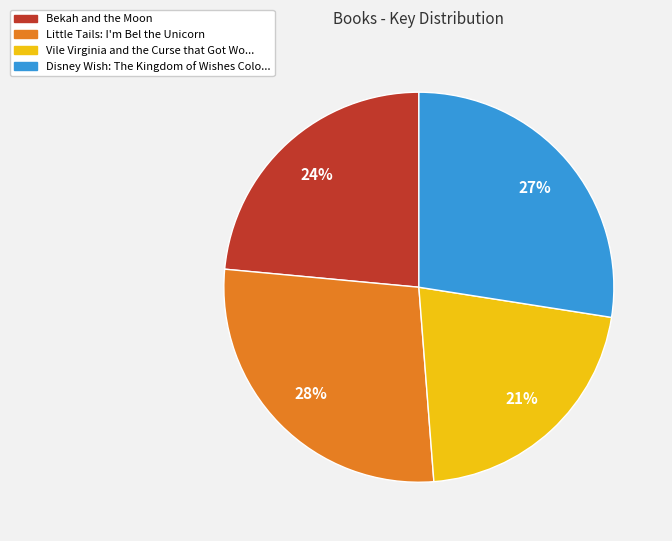

To the nearest percent, what is the average slice percentage?

25%